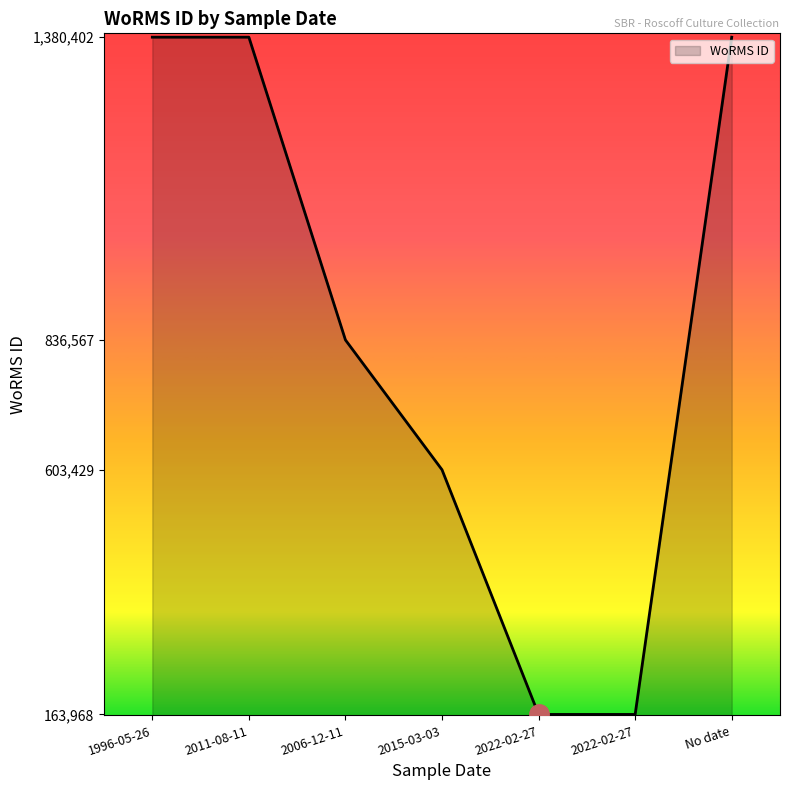

Read the value at 1996-05-26, to the nearest 10.

1380400